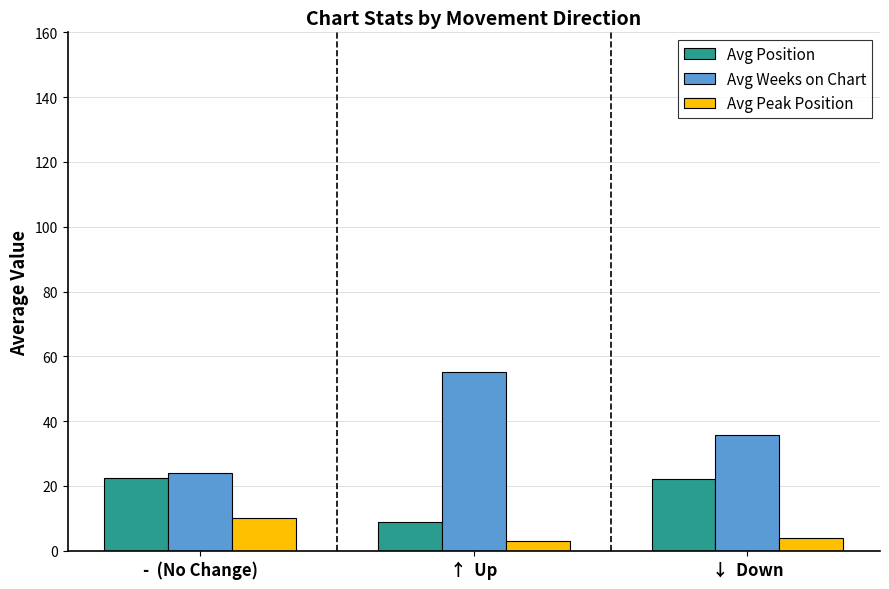

At which label does Avg Position reach its minimum?

↑  Up